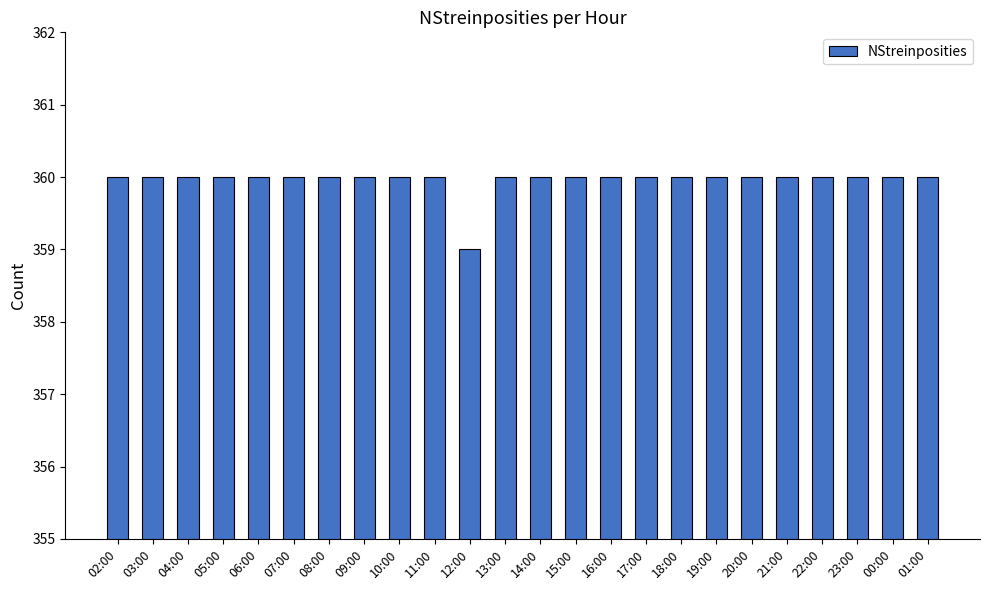

What is the approximate value at 20:00?

360